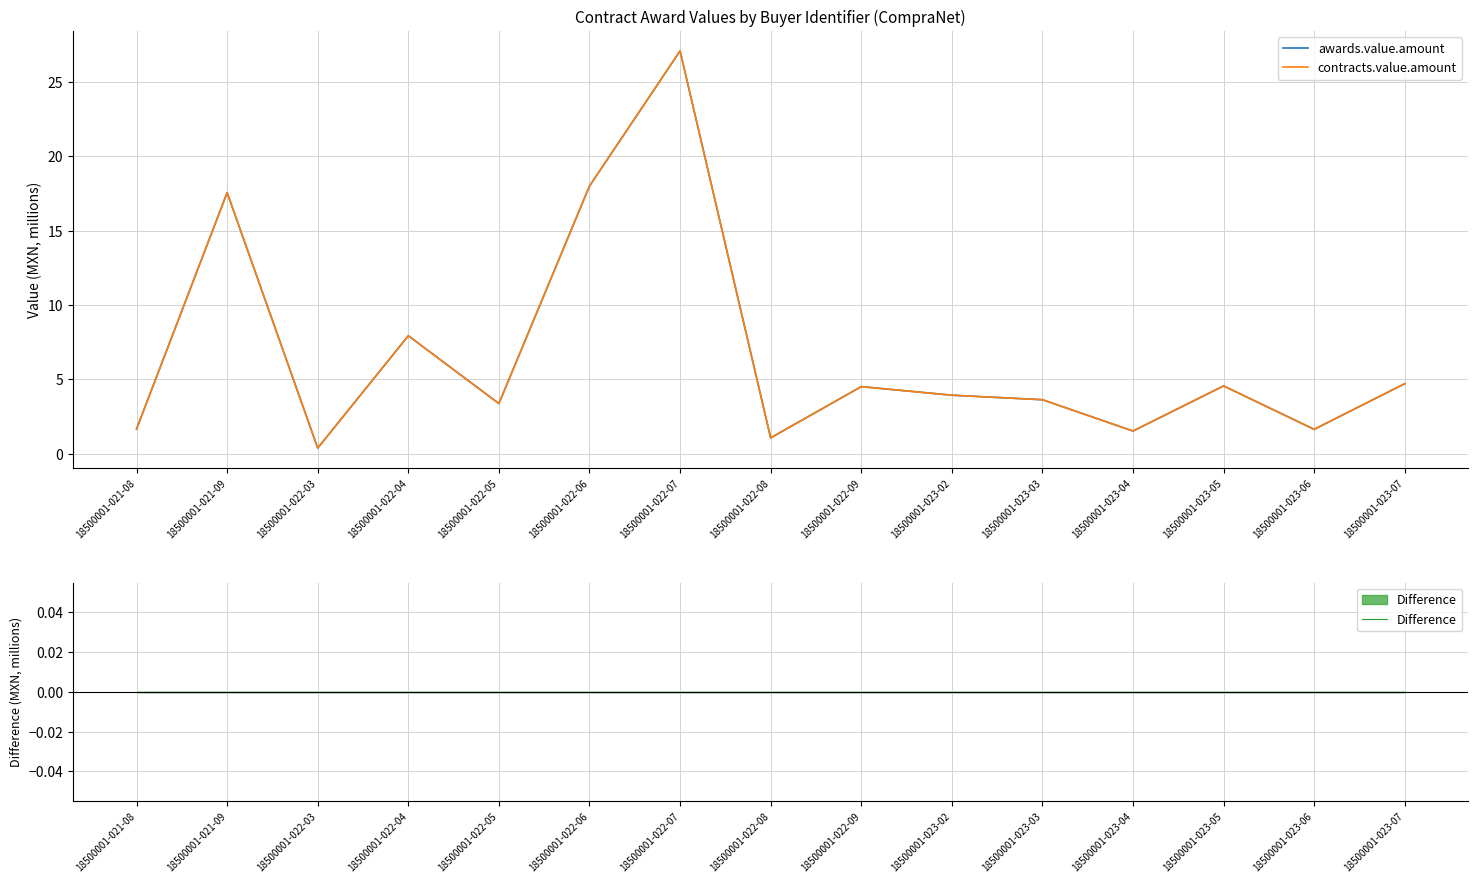

Between 18500001-022-08 and 18500001-022-05, which is larger?

18500001-022-05